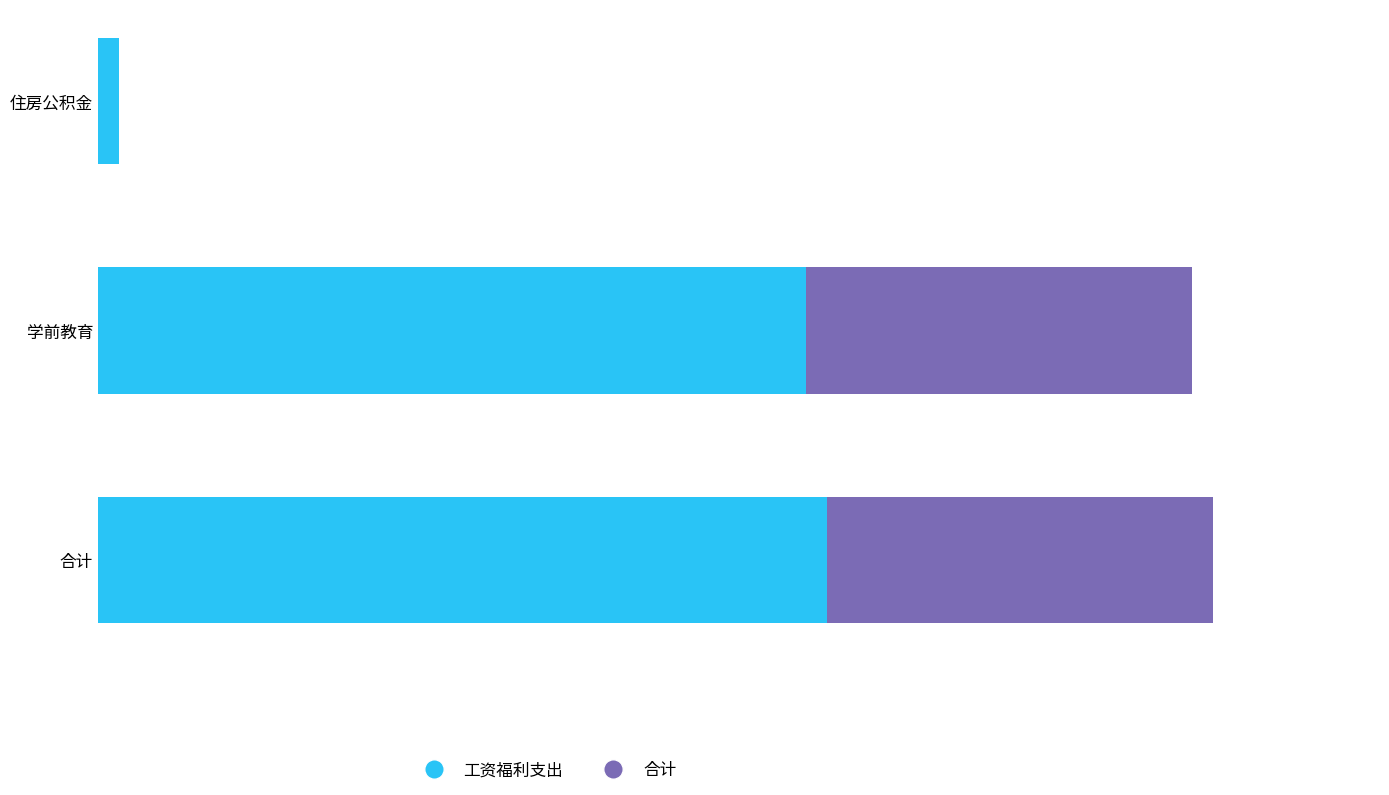

Reading left to right, what are all the values shown in this chart?

工资福利支出: 0.8	26.4	27.2
合计: 0.0	14.4	14.4